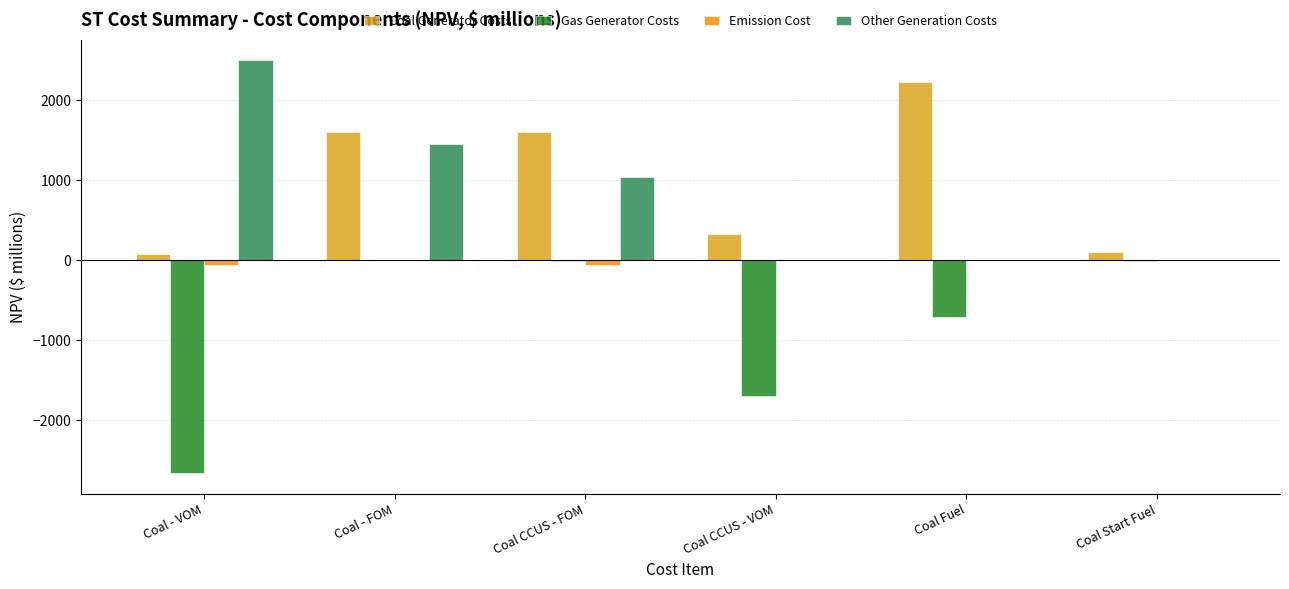

Which category has the highest value across all series?

Coal - VOM